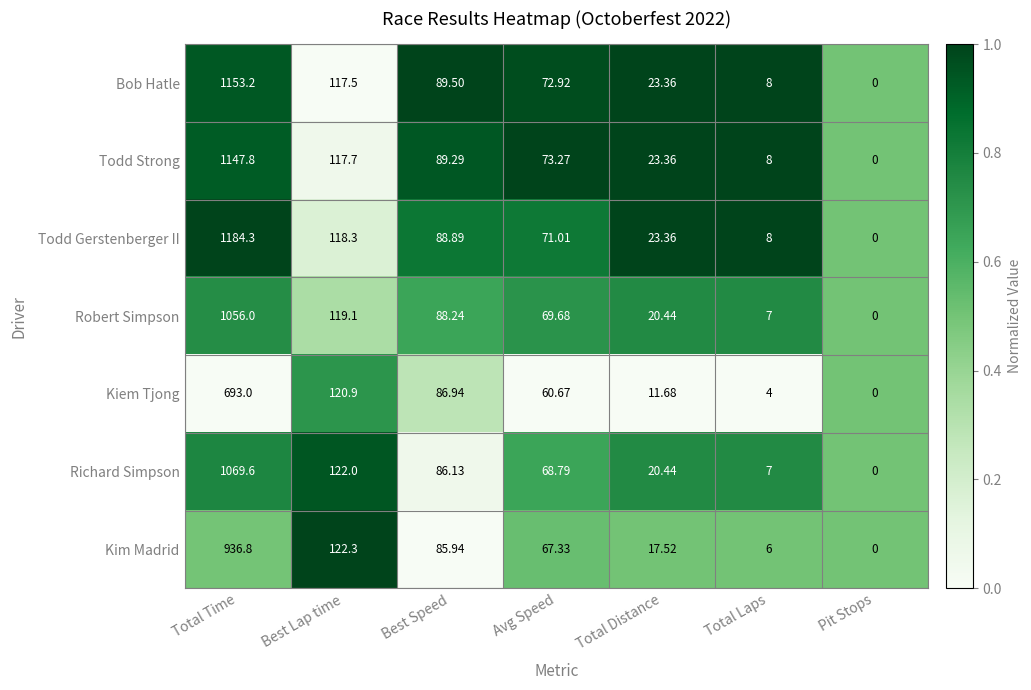

How many data points does each series have?

7